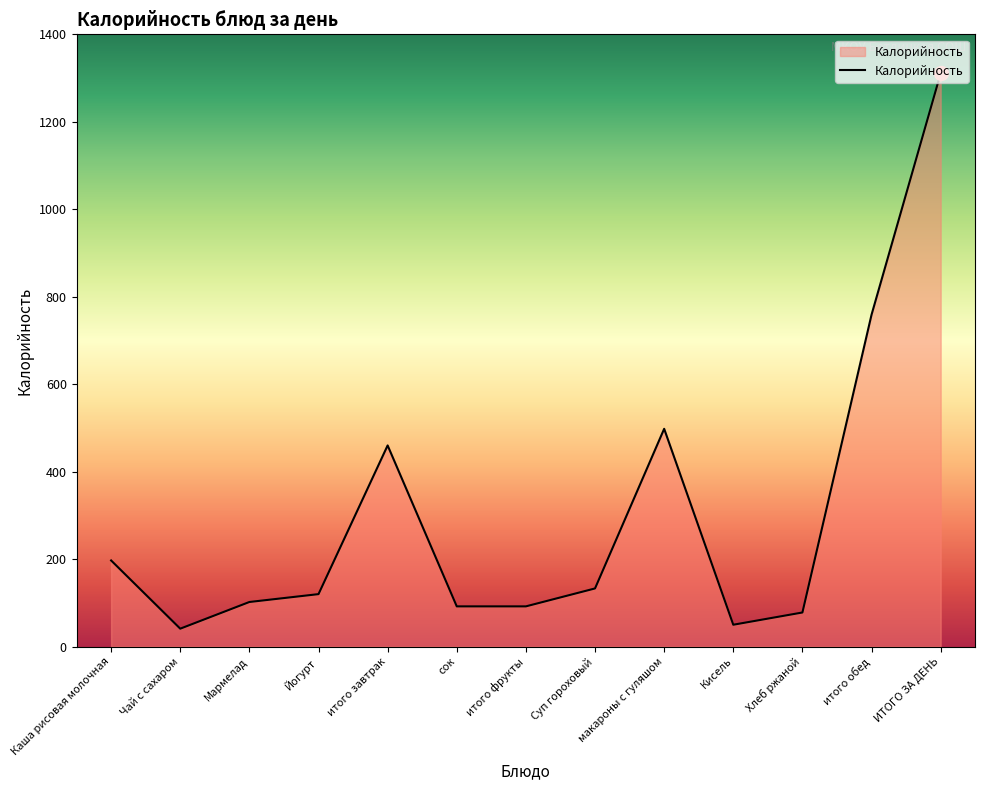

Reading left to right, transcribe all the data shown in this chart.

197	41	102	120	460	92	92	133	498	50	78	759	1311